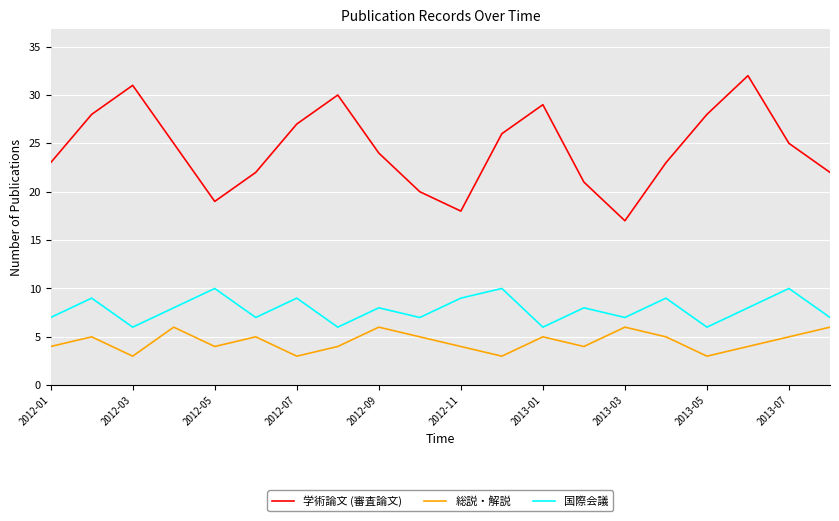

What is the difference between the maximum and minimum values in the 総説・解説 series?

3